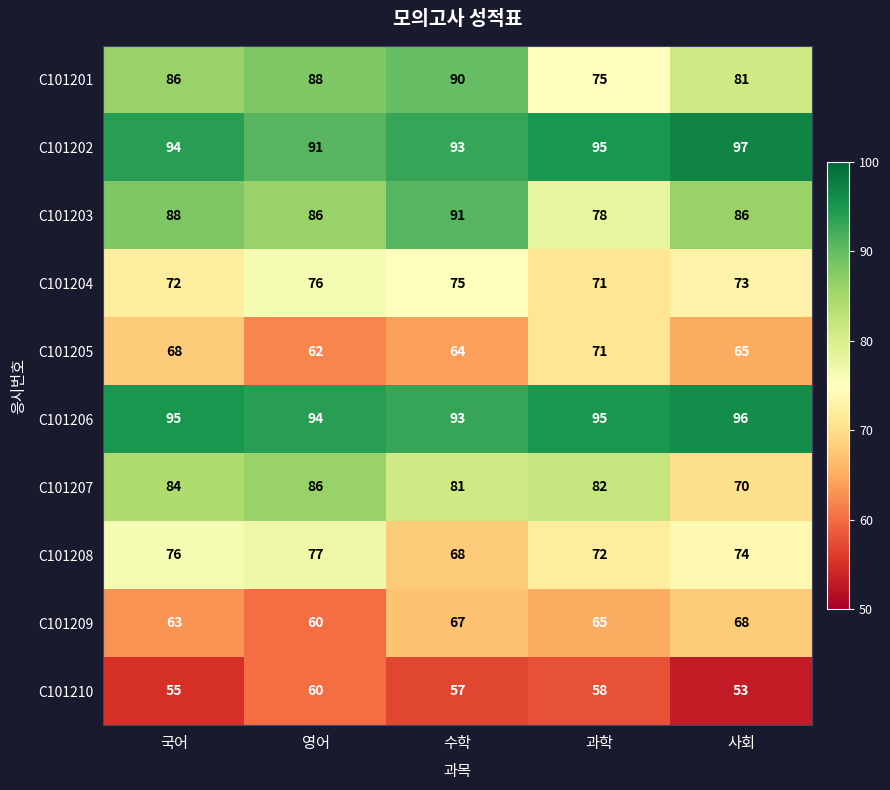

What is the approximate value of C101209 at 영어?

60